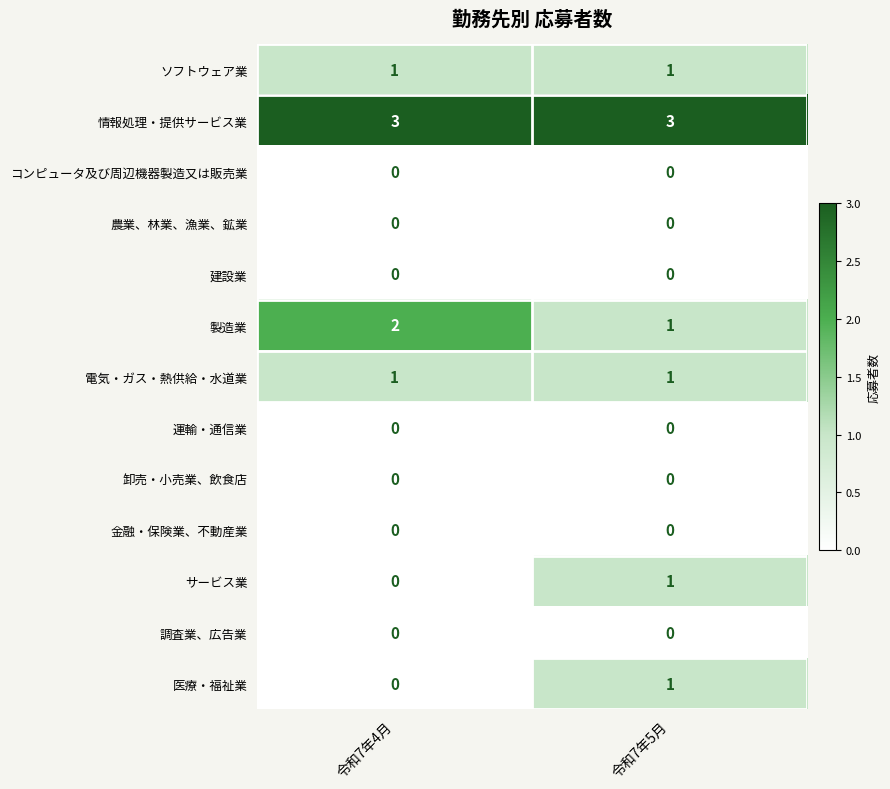

What is the difference between the highest and lowest values at 令和7年5月?

3